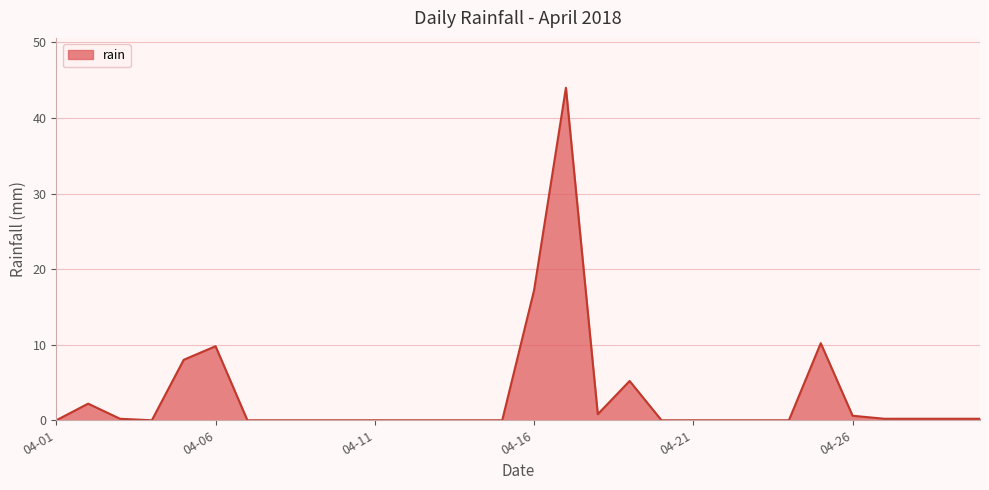

How many series are shown in this chart?

1